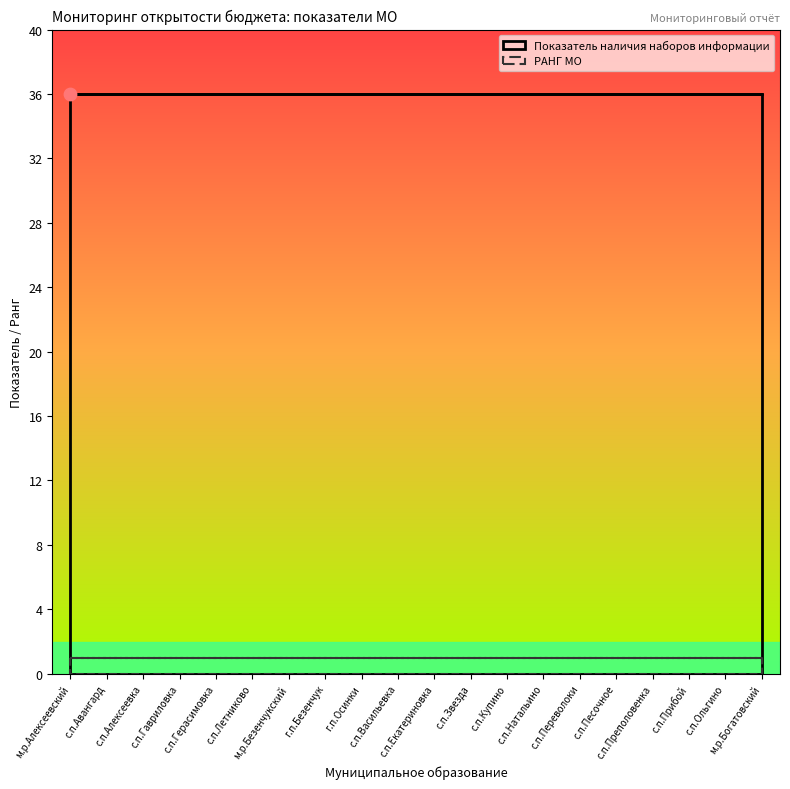

What is the total value across all series at г.п.Осинки?

37